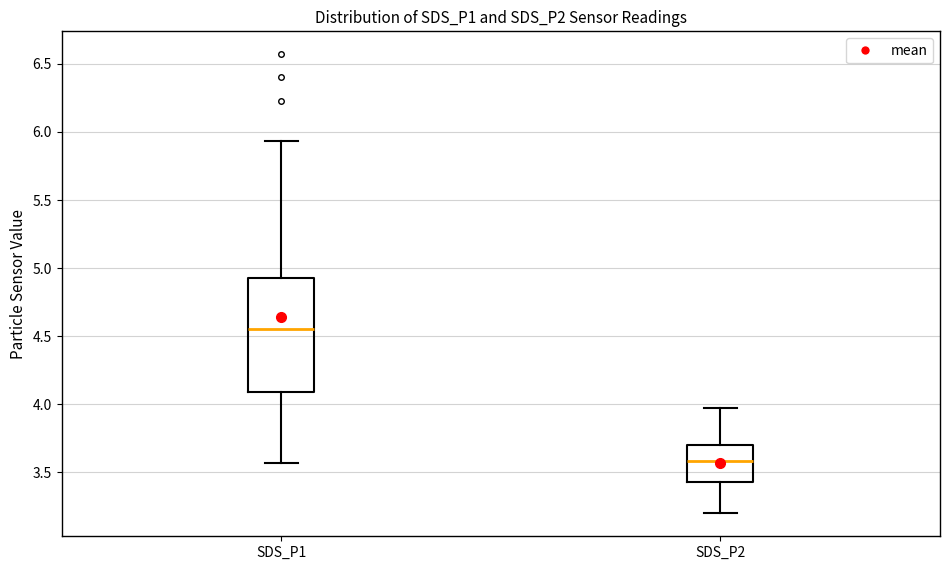

Where is the lower edge of the box for SDS_P2 on the y-axis? The values are not printed on the chart, so give them approximately, as read against the axis.

3.45